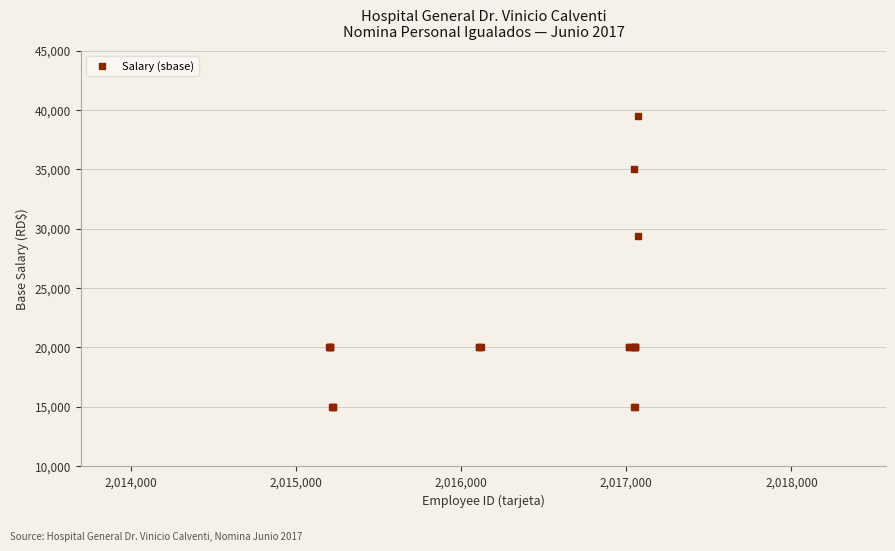

What Y value in the scatter plot is closest to 27234?

29333.3